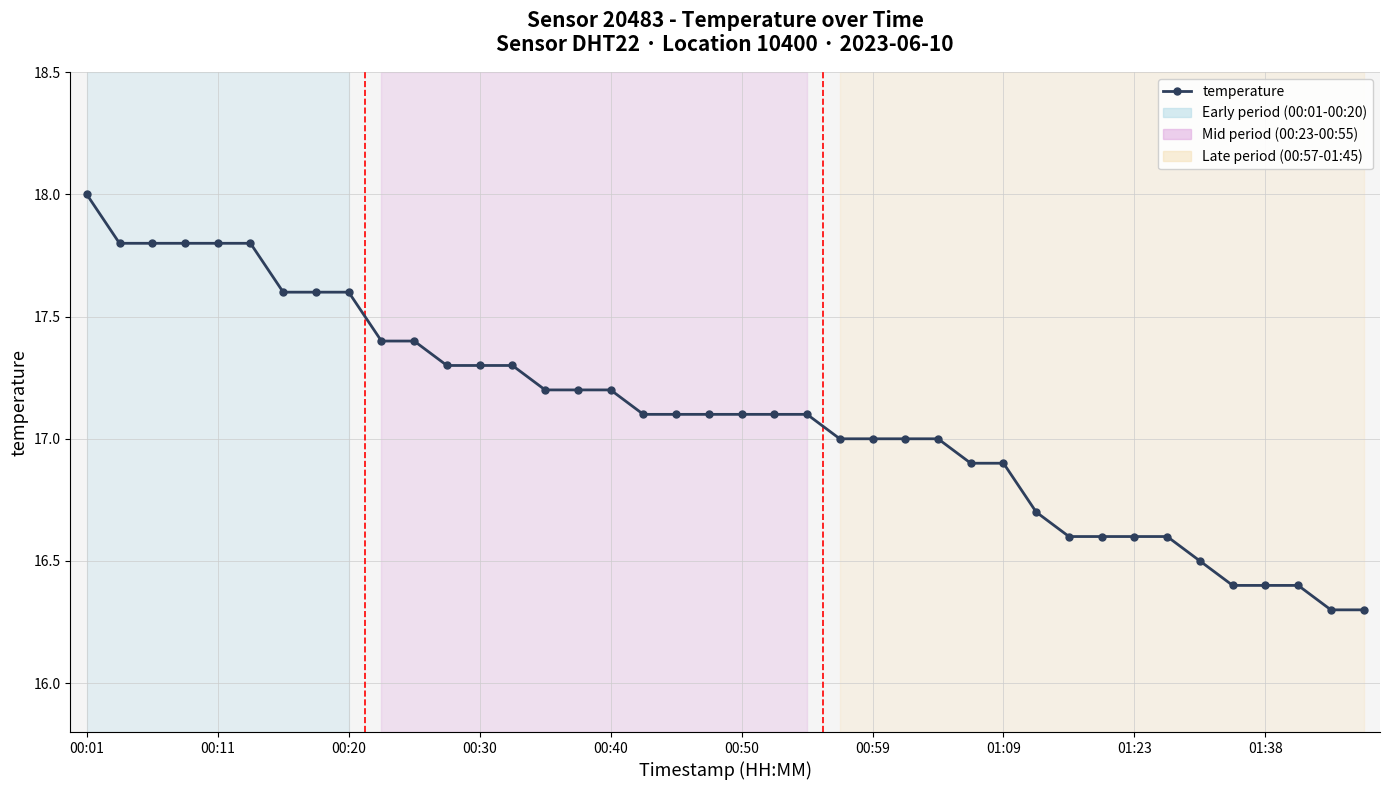

What is the value of the 28th point from the left?

16.9